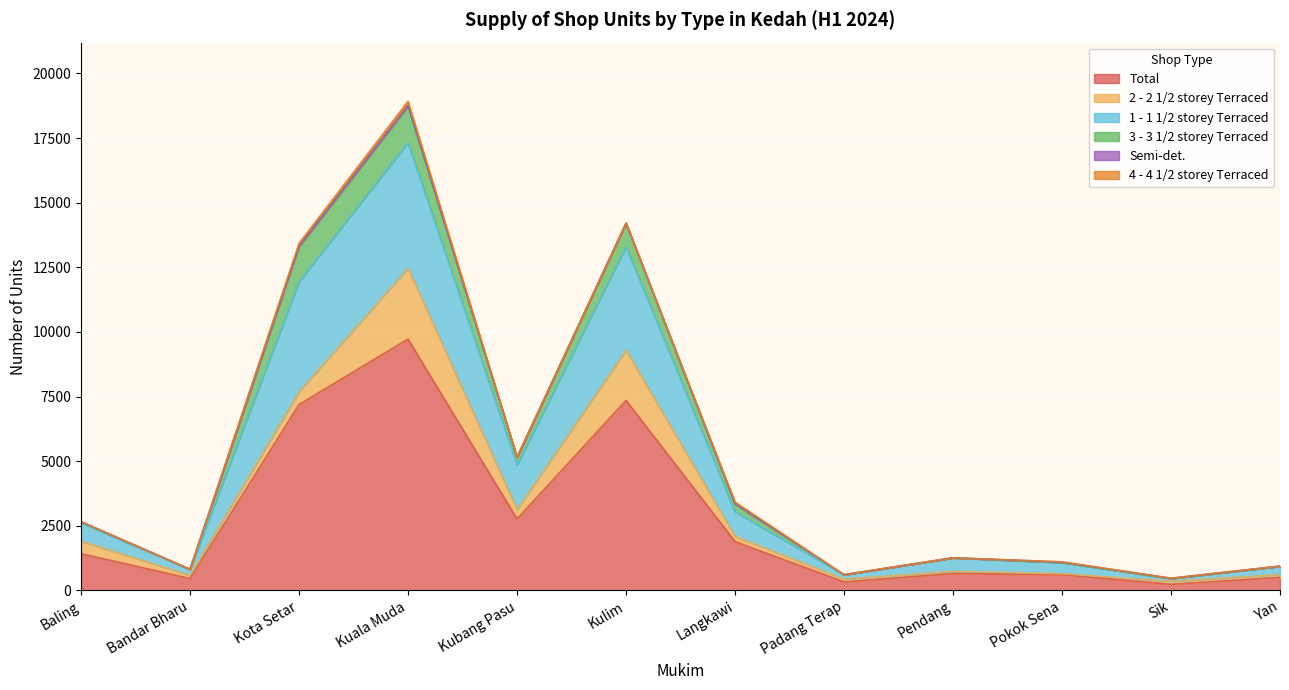

Reading right to left, transcribe all the data shown in this chart.

Total: 502	234	606	652	325	1886	7348	2762	9721	7188	457	1419
2 - 2 1/2 storey Terraced: 106	117	37	84	111	206	1945	367	2743	500	121	488
1 - 1 1/2 storey Terraced: 320	103	432	522	164	945	3996	1718	4859	4254	233	702
3 - 3 1/2 storey Terraced: 2	4	3	0	1	306	916	302	1403	1357	3	44
Semi-det.: 8	10	18	0	6	10	0	0	36	24	0	0
4 - 4 1/2 storey Terraced: 0	0	8	0	1	63	7	3	160	107	0	1